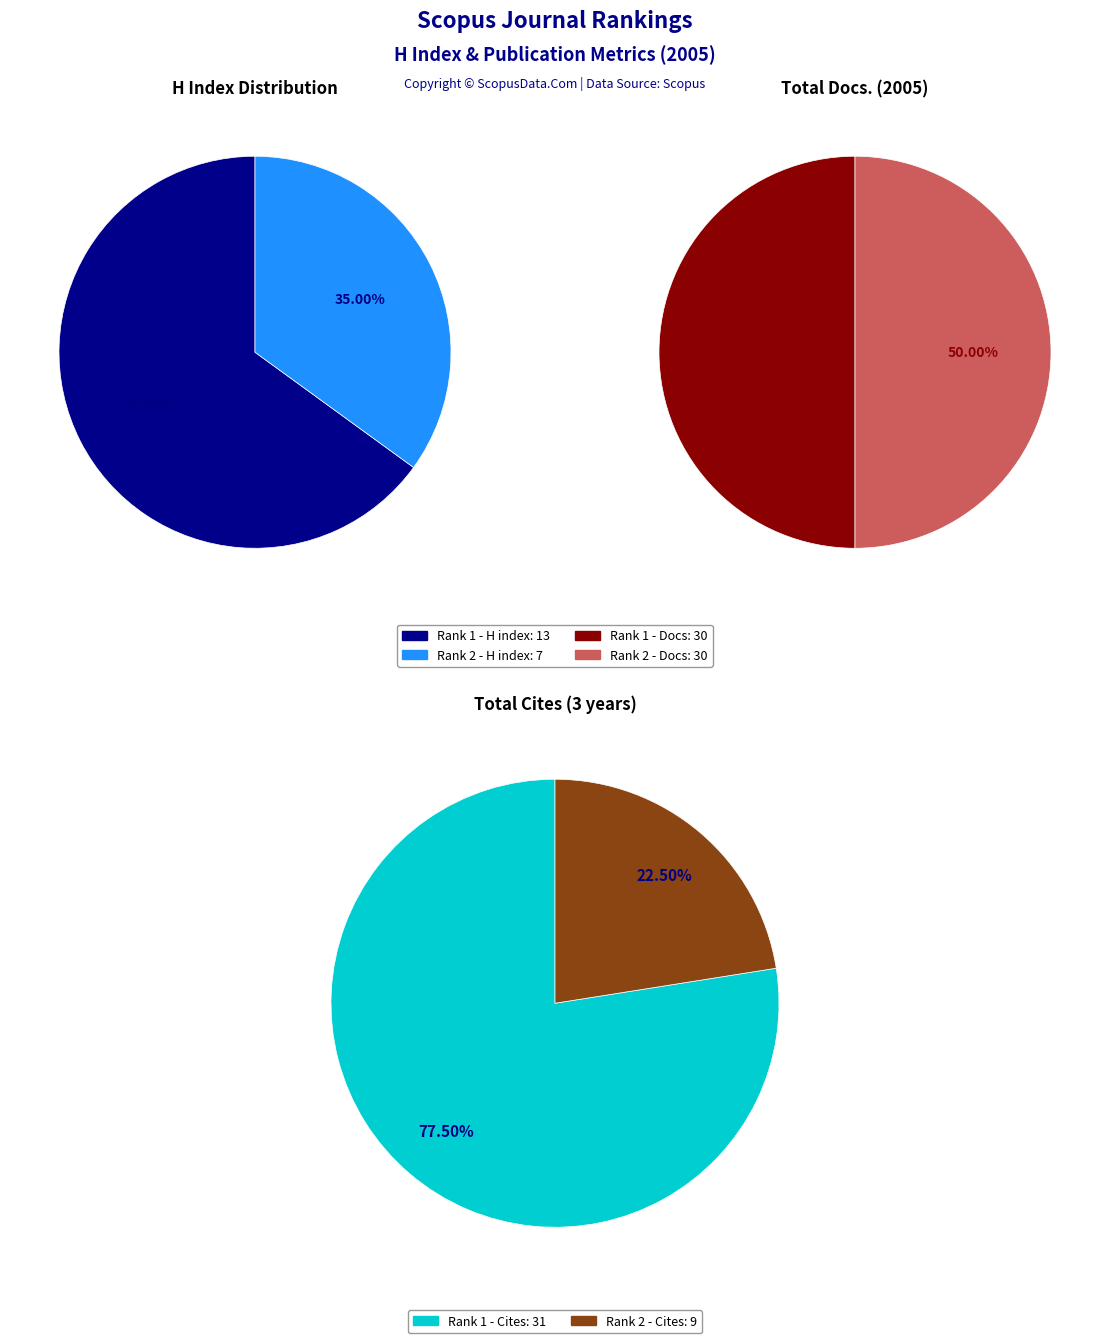

The Journal fur Gynakologische Endokrinologie (Rank 2) slice represents 50% of the pie. True or false?

True